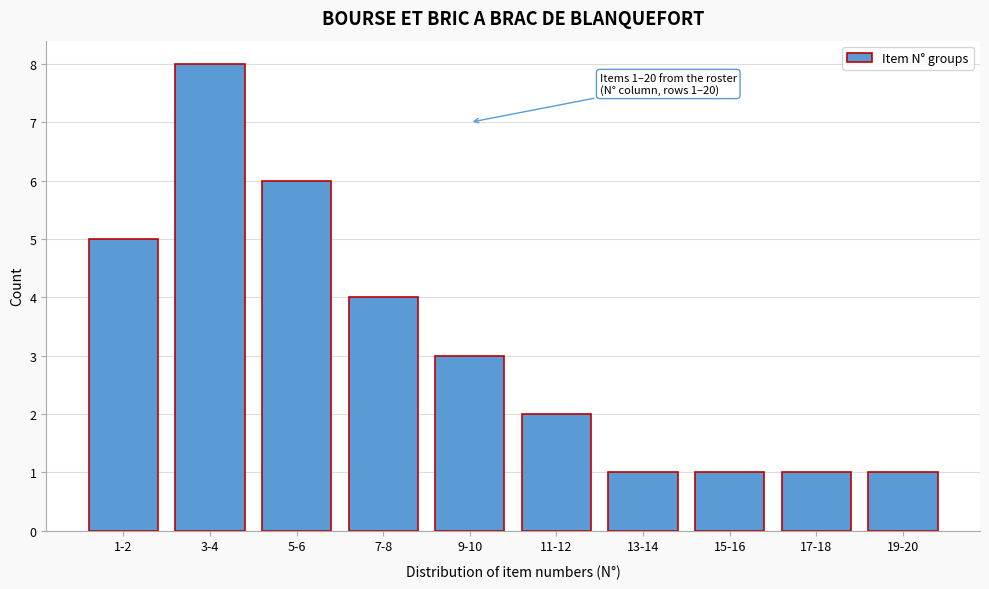

Reading left to right, extract all data points from this chart.

5	8	6	4	3	2	1	1	1	1